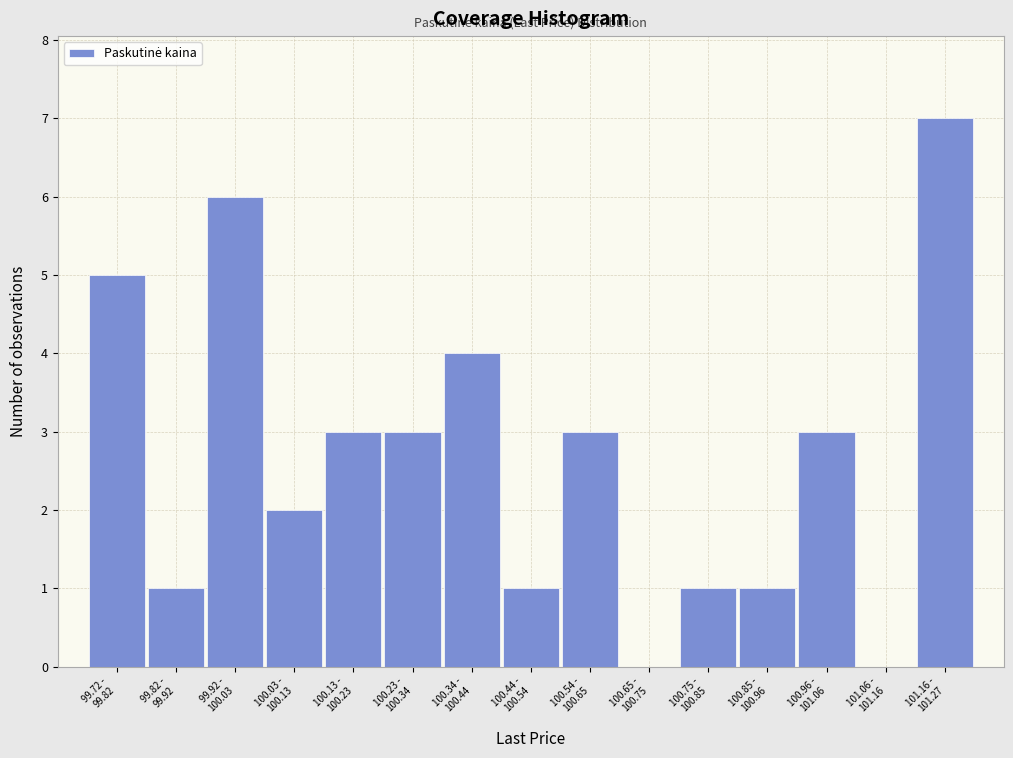

What is the greatest value displayed?

7